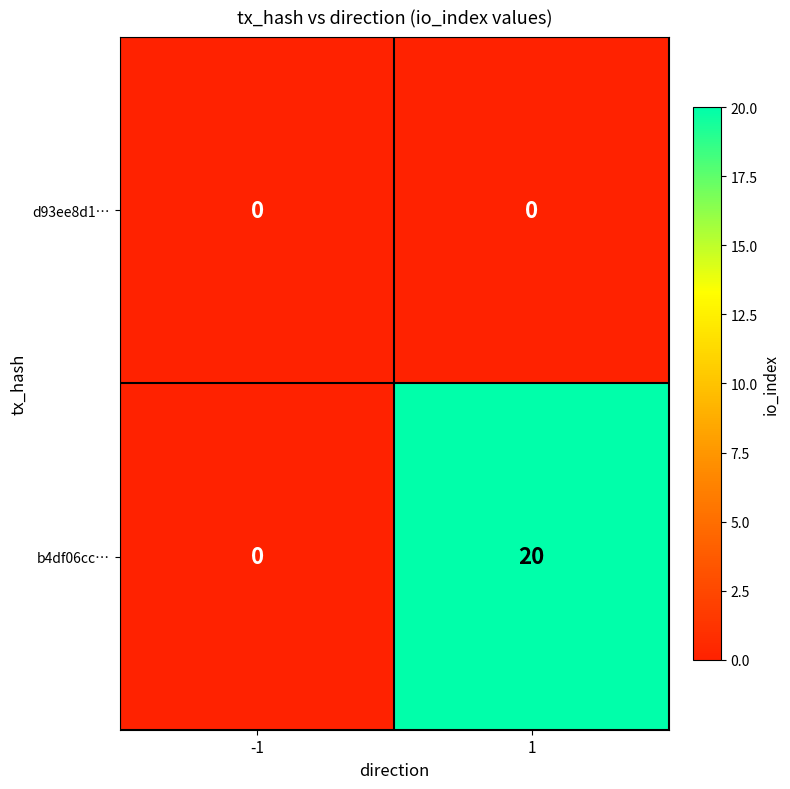

What is the difference between the b4df06cc… values at 1 and -1?

20